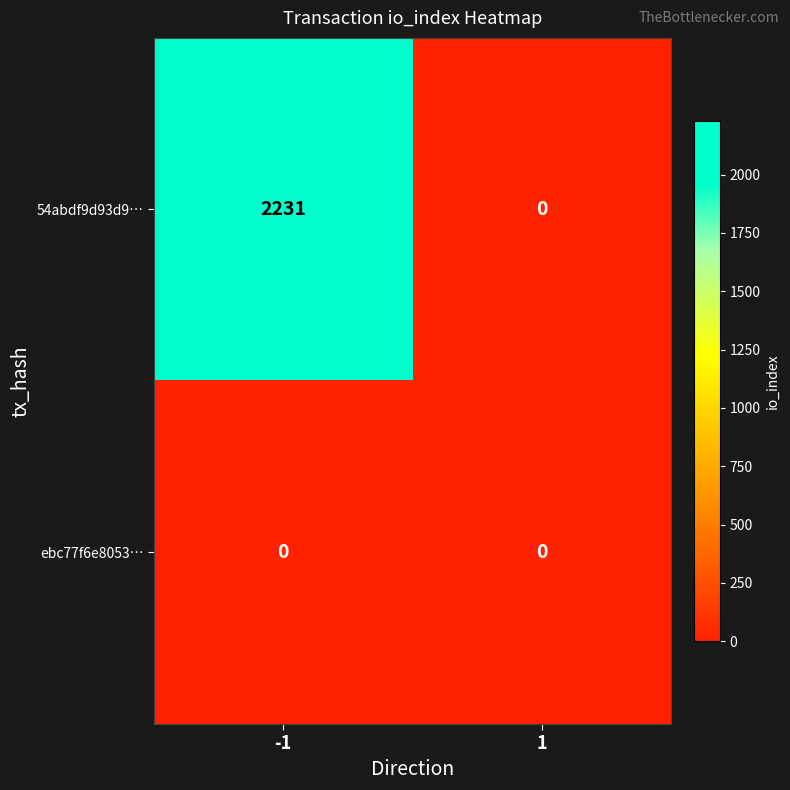

The value of 54abdf9d93d9… at 1 is -934. True or false?

False